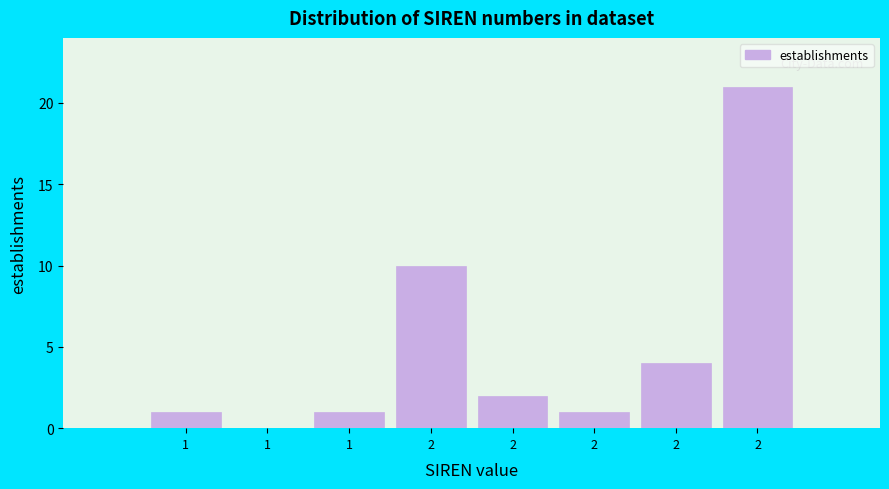

Are the bars horizontal?

No